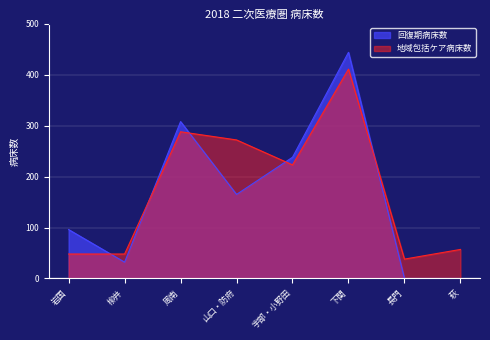

Which has a higher value, 長門 or 岩国?

岩国